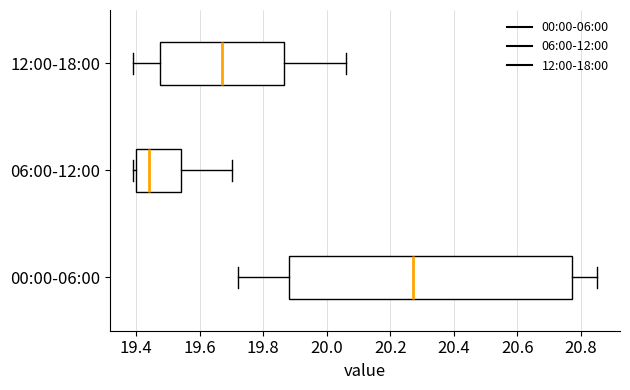

Reading bottom to top, read every box against the x-axis: the position of its median line, the range the box covers, and the ends of its whiskers. The values are not printed on the chart, so give them approximately, as read against the axis.

00:00-06:00: median 20.28, box 19.88 to 20.78, whiskers 19.72 to 20.86
06:00-12:00: median 19.44, box 19.40 to 19.54, whiskers 19.40 (just left of the box's left edge) to 19.70
12:00-18:00: median 19.68, box 19.48 to 19.86, whiskers 19.40 to 20.06